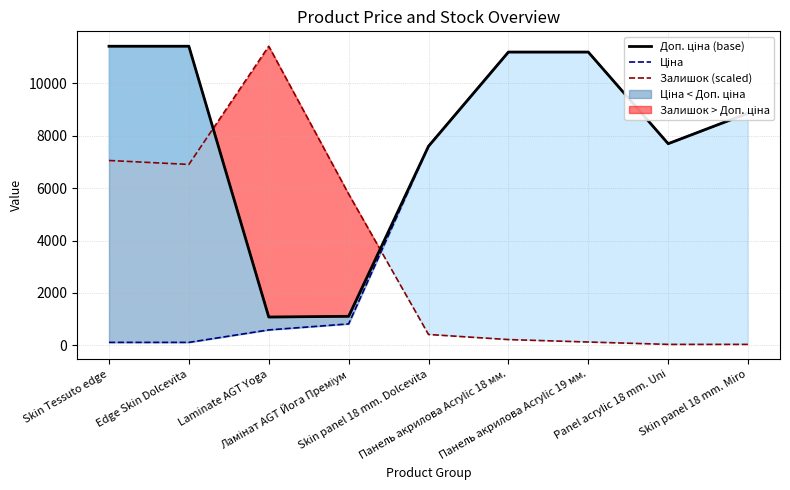

What is the spread (max minus min) of values at Skin panel 18 mm. Dolcevita?

7181.5